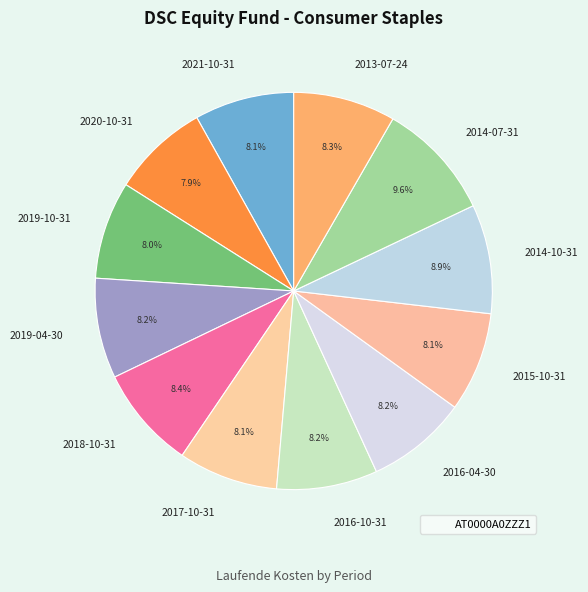

Is there a majority slice in this chart?

No